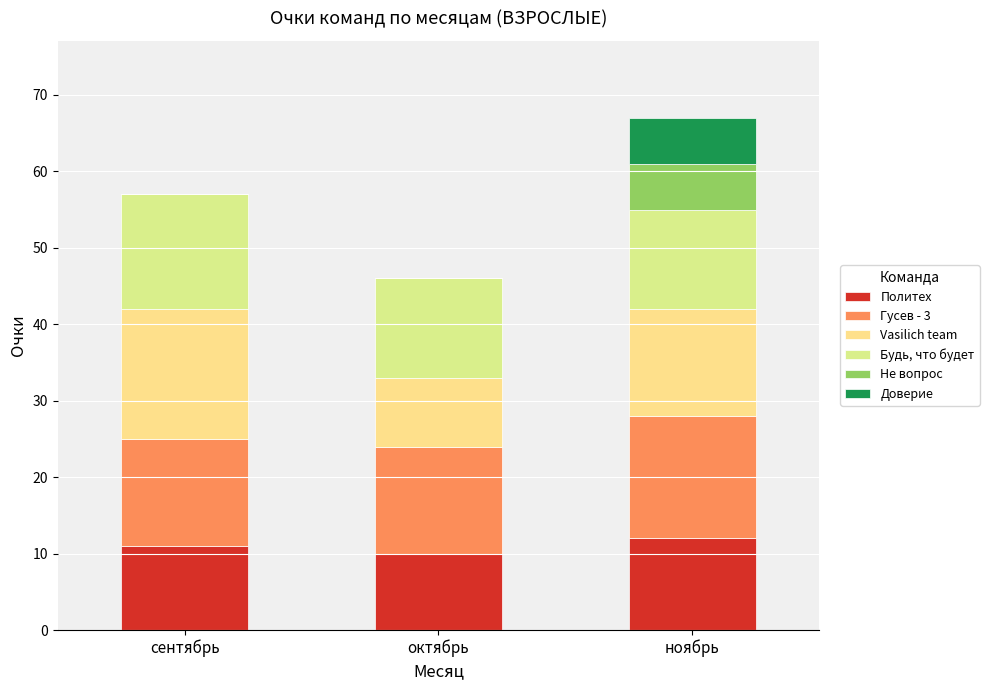

What is the label of the 2nd bar from the right?

октябрь